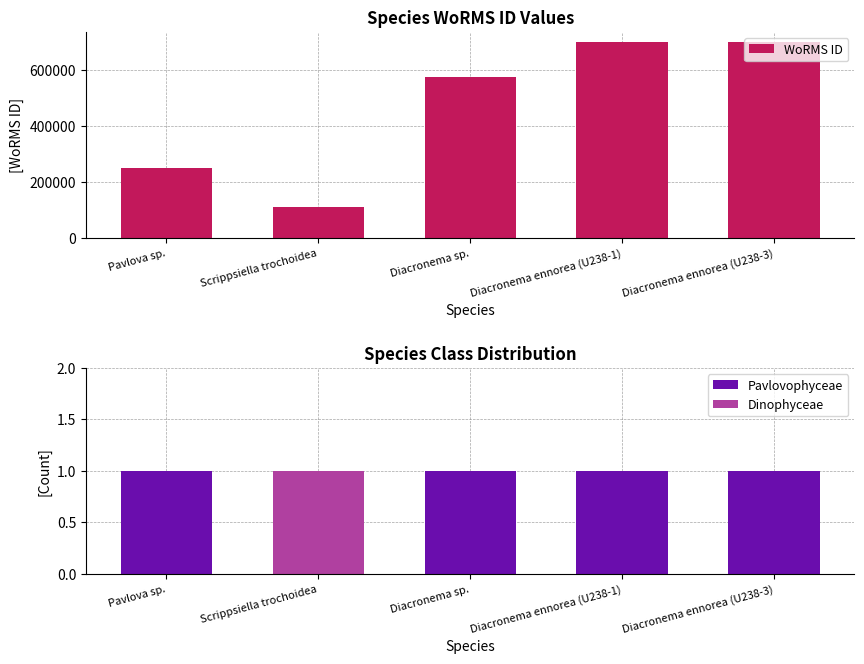

What is the label of the 3rd bar from the left?

Diacronema sp.